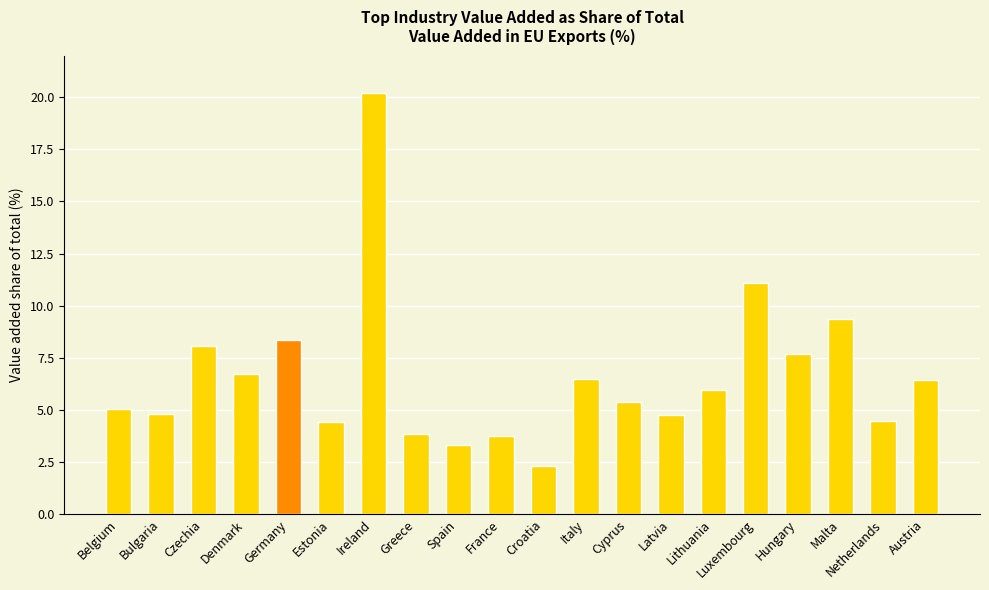

Are the bars grouped side by side (vs. stacked)?

No